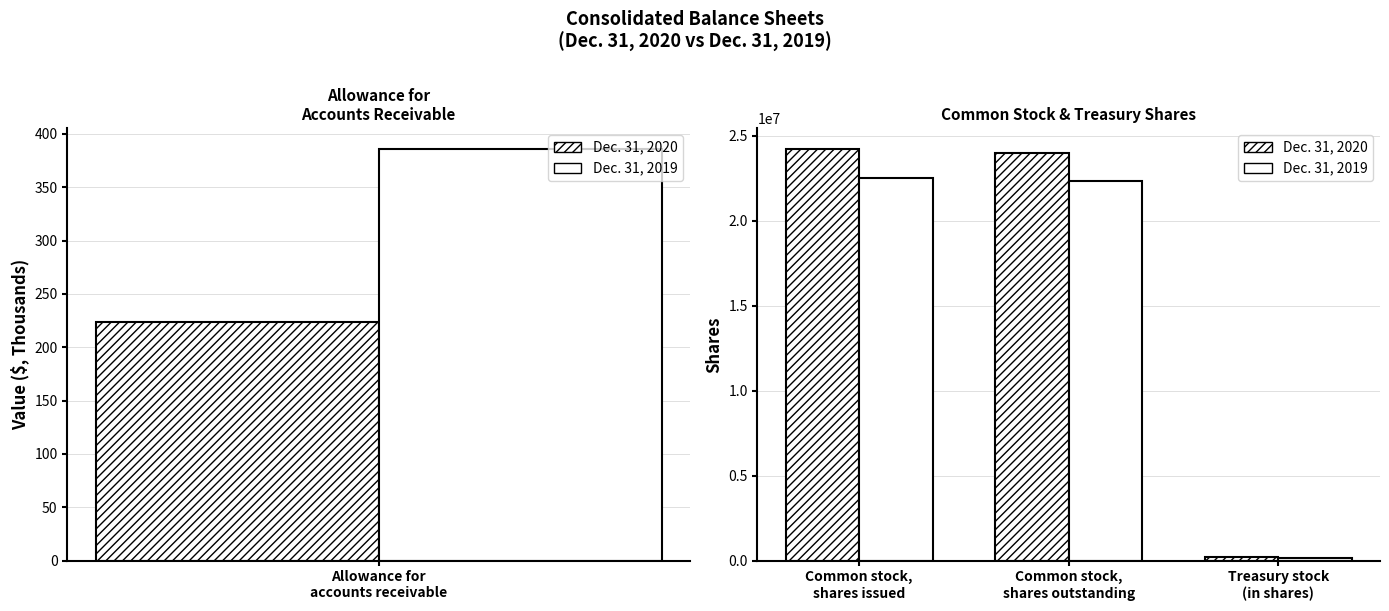

At Common stock, shares outstanding, list the series in order from largest to smallest.

Dec. 31, 2020, Dec. 31, 2019